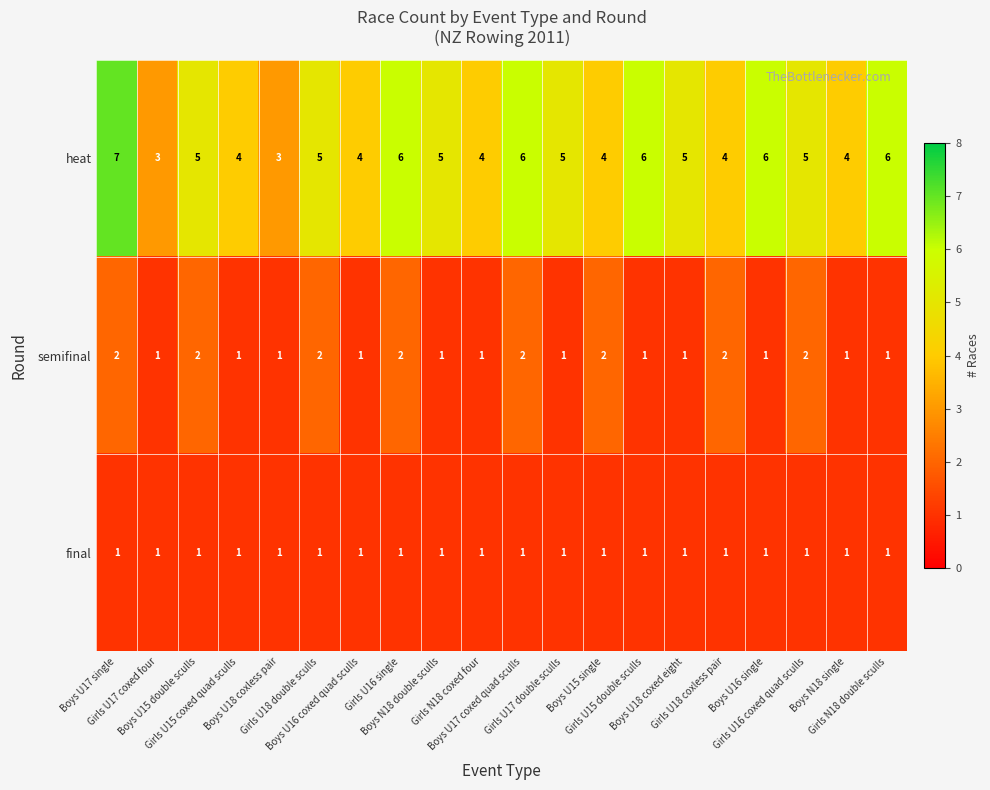

Which series has the widest spread of values?

heat